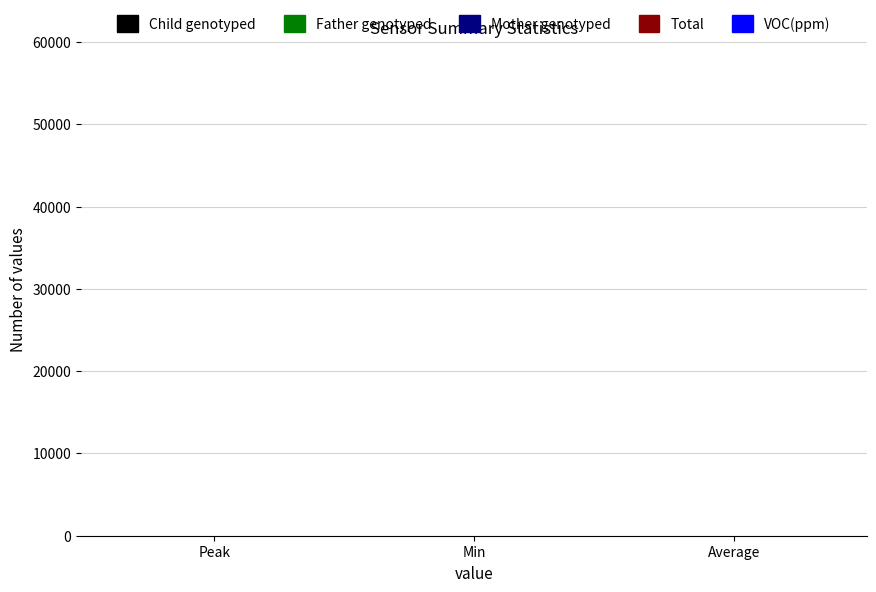

Is it true that LEL(%LEL) equals 0.0 at Average?

True